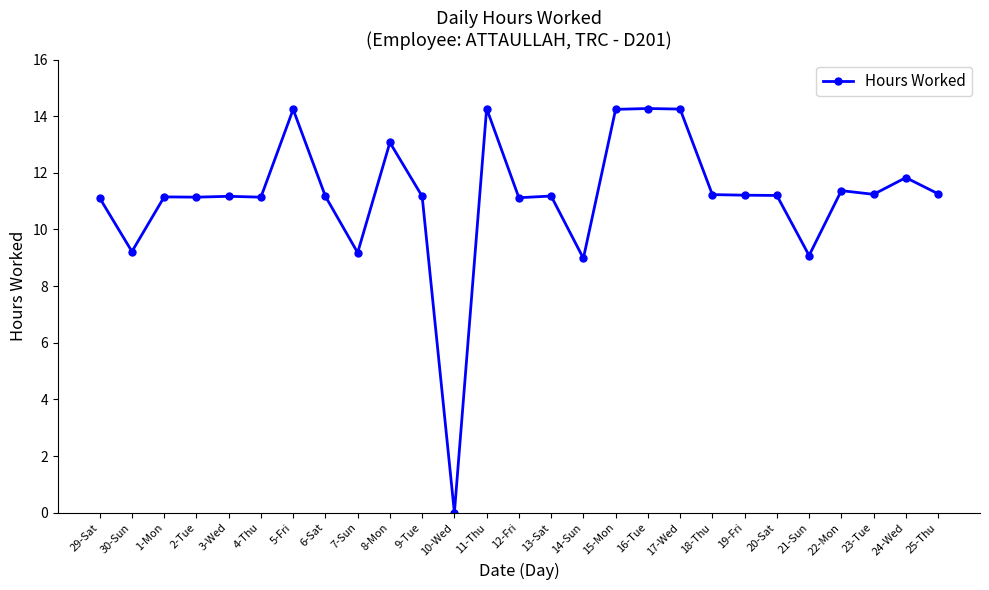

Is it true that the value at 10-Wed is -6.2?

False